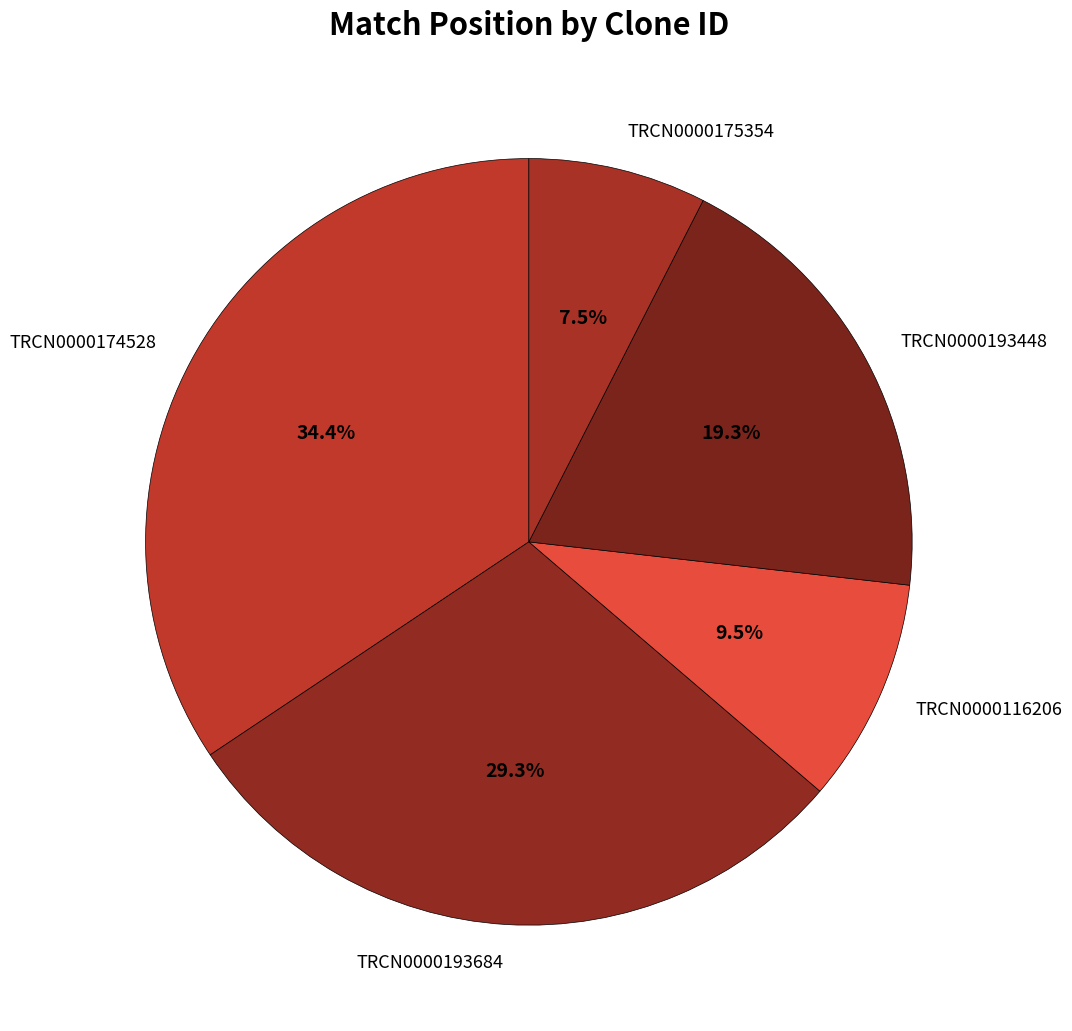

Combined, do TRCN0000175354 and TRCN0000193448 account for over 50%?

No